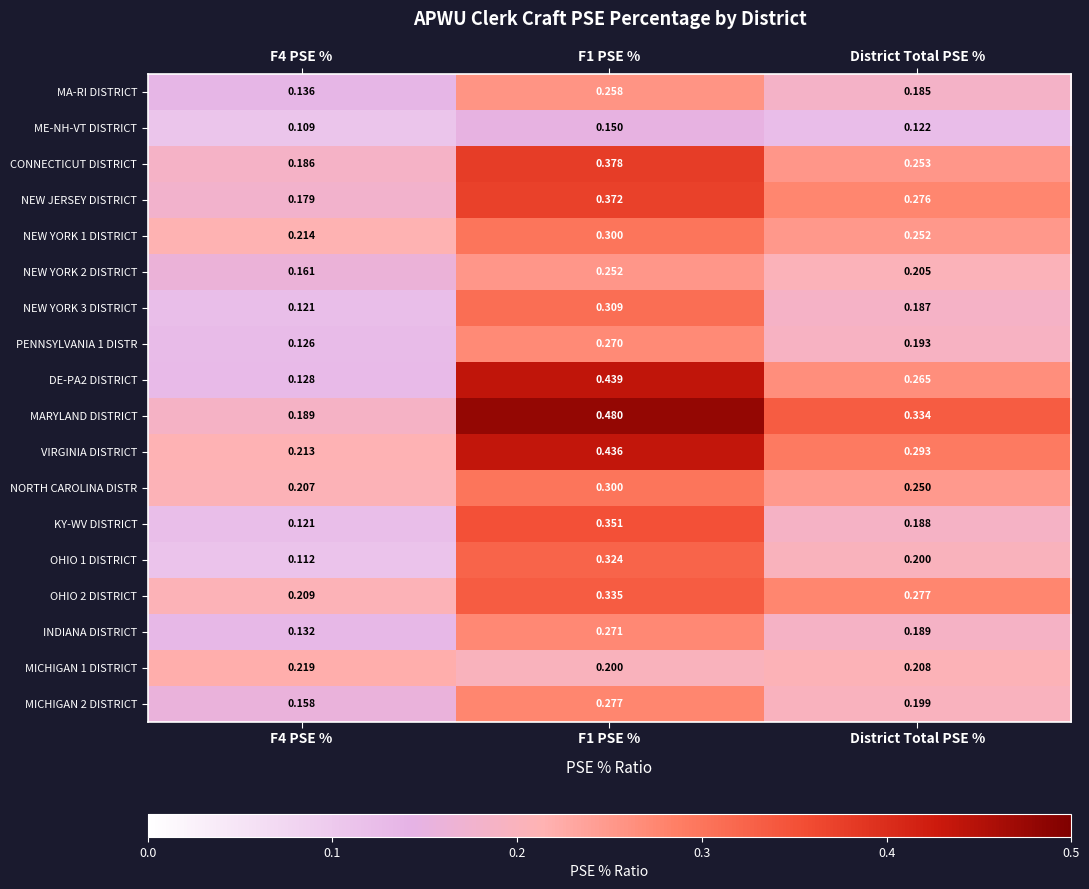

Which series has the largest total across all categories?

MARYLAND DISTRICT